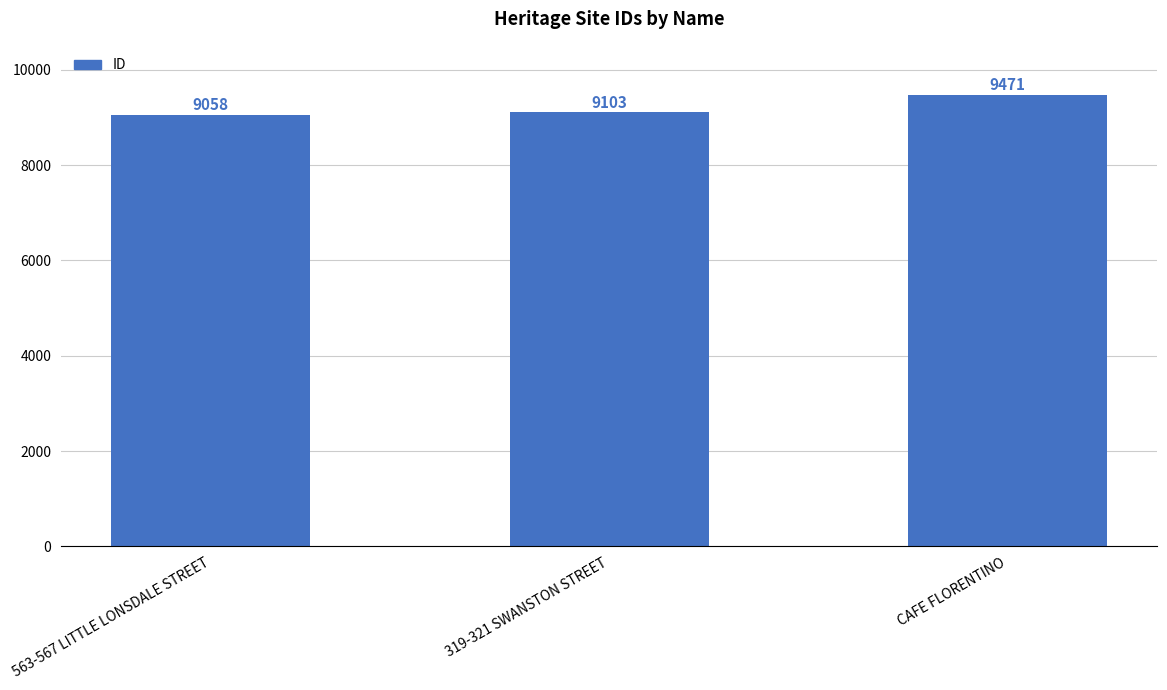

Where is the data nearest to the value 9264?

319-321 SWANSTON STREET